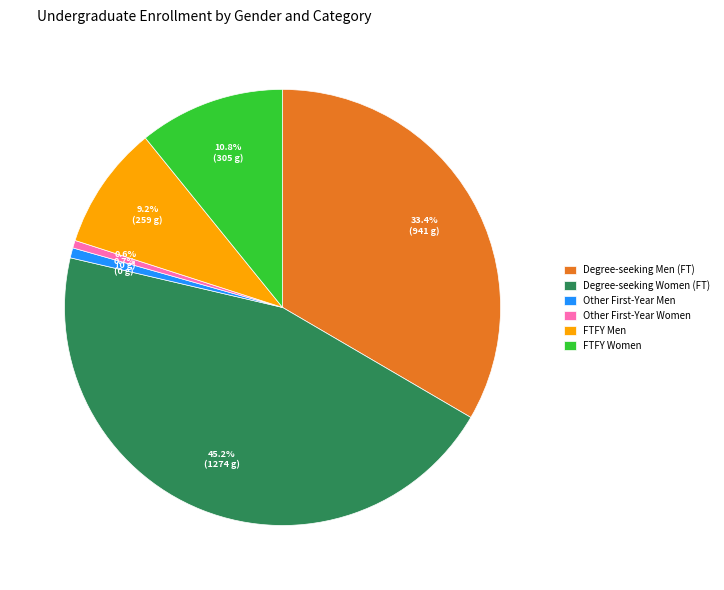

What portion of the pie excludes Degree-seeking Men (FT)?

66.6%